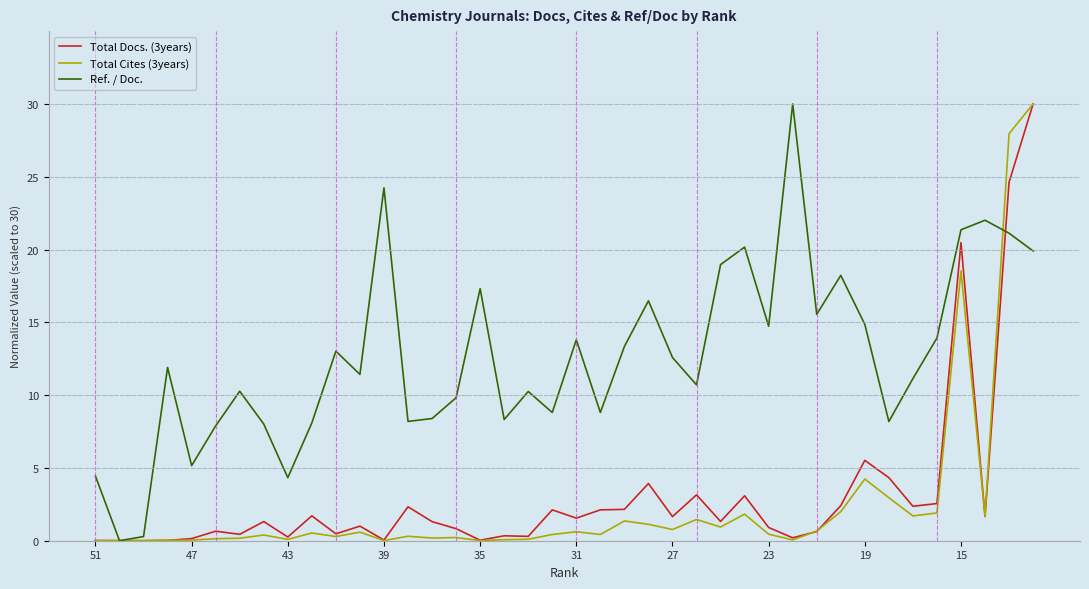

What is the highest value of the Ref. / Doc. series?

30.0